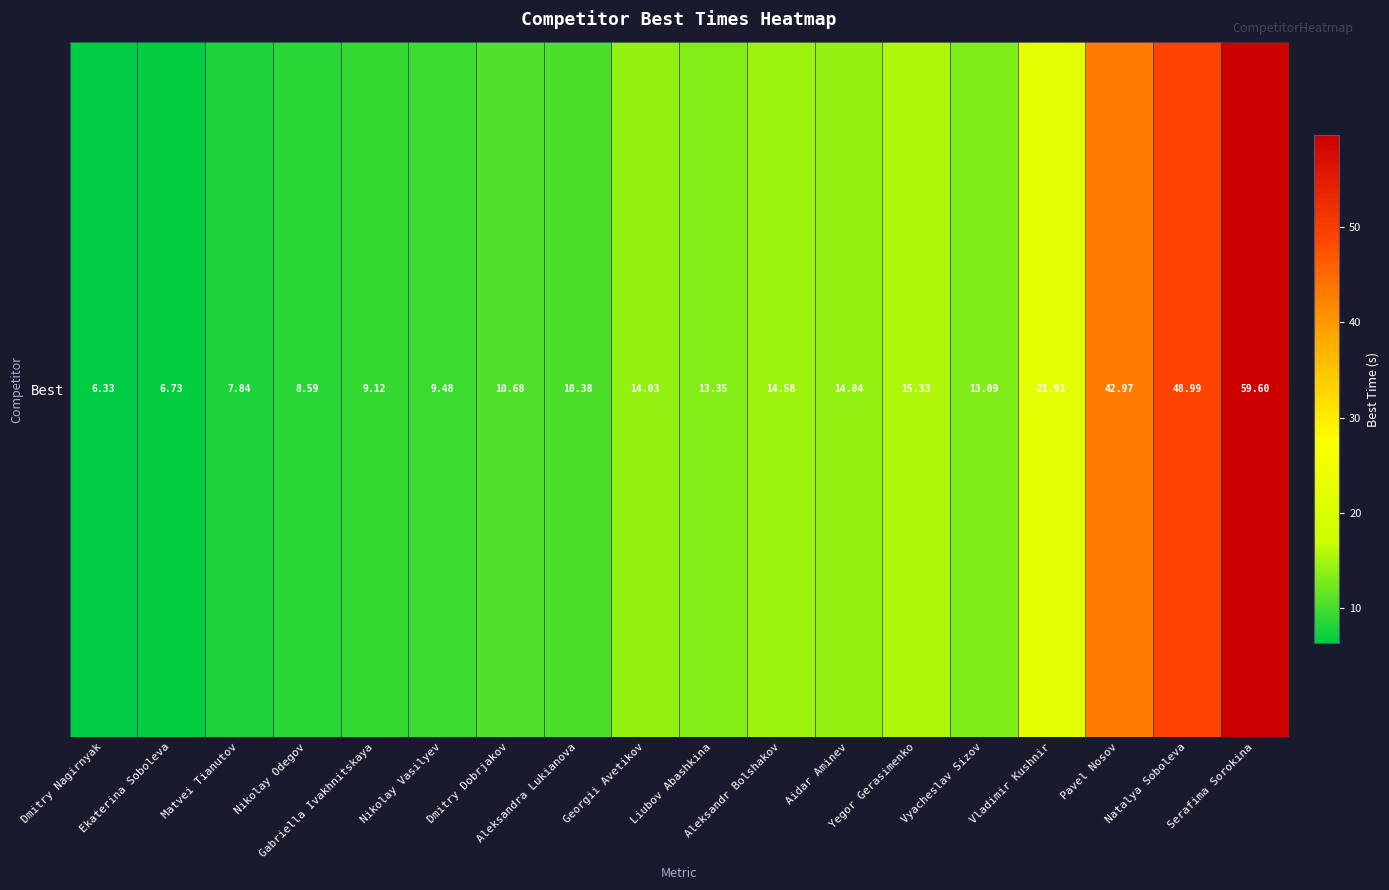

Count the number of values greater than 13.

10